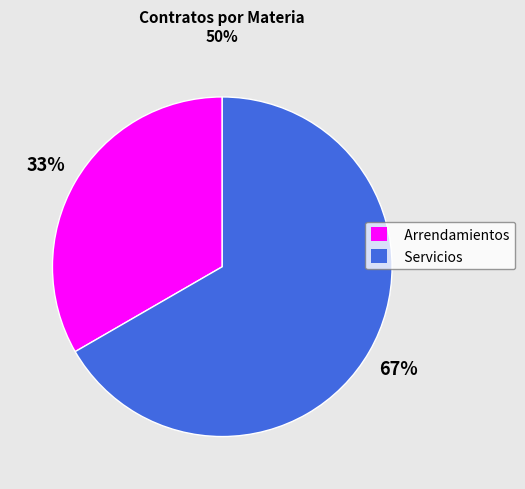

Is the sum of Servicios and Arrendamientos greater than half?

Yes